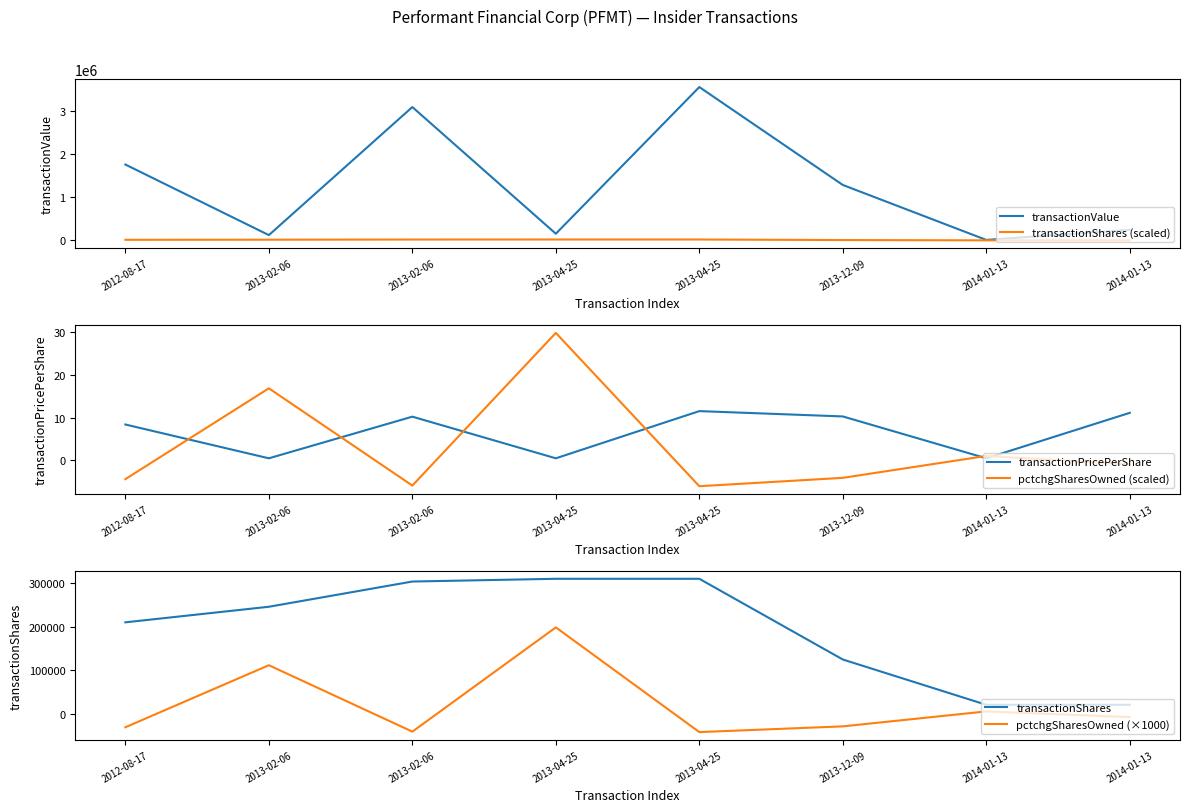

At which category does pctchgSharesOwned (×1000) reach its first local valley?

2013-02-06